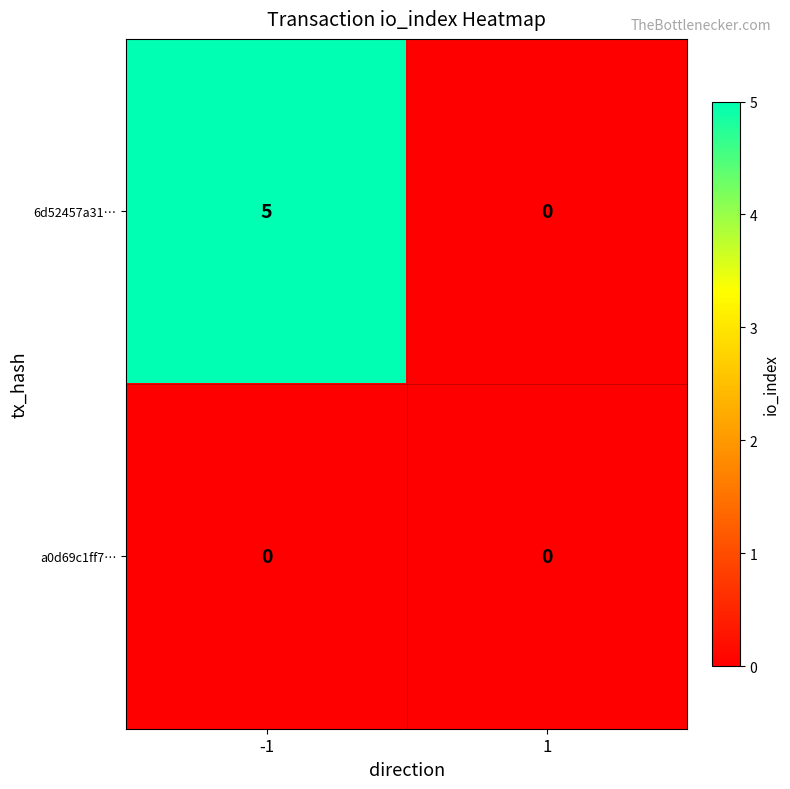

What is the highest value of the 6d52457a31… series?

5